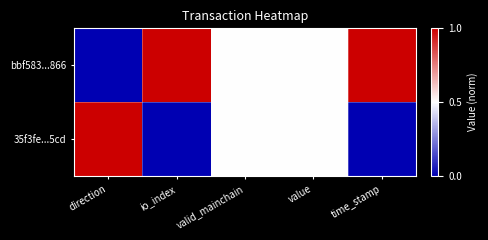

List the series in order of their peak value, highest first.

bbf583...866, 35f3fe...5cd